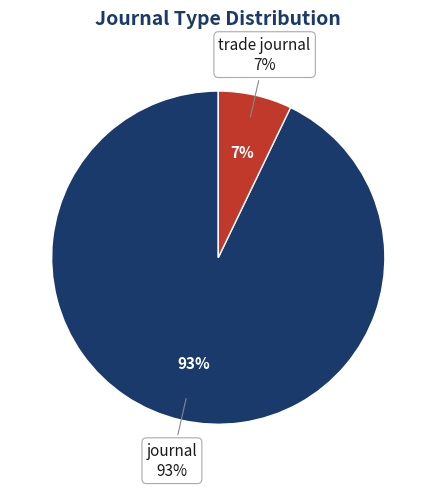

Which slice is the smallest?

trade journal